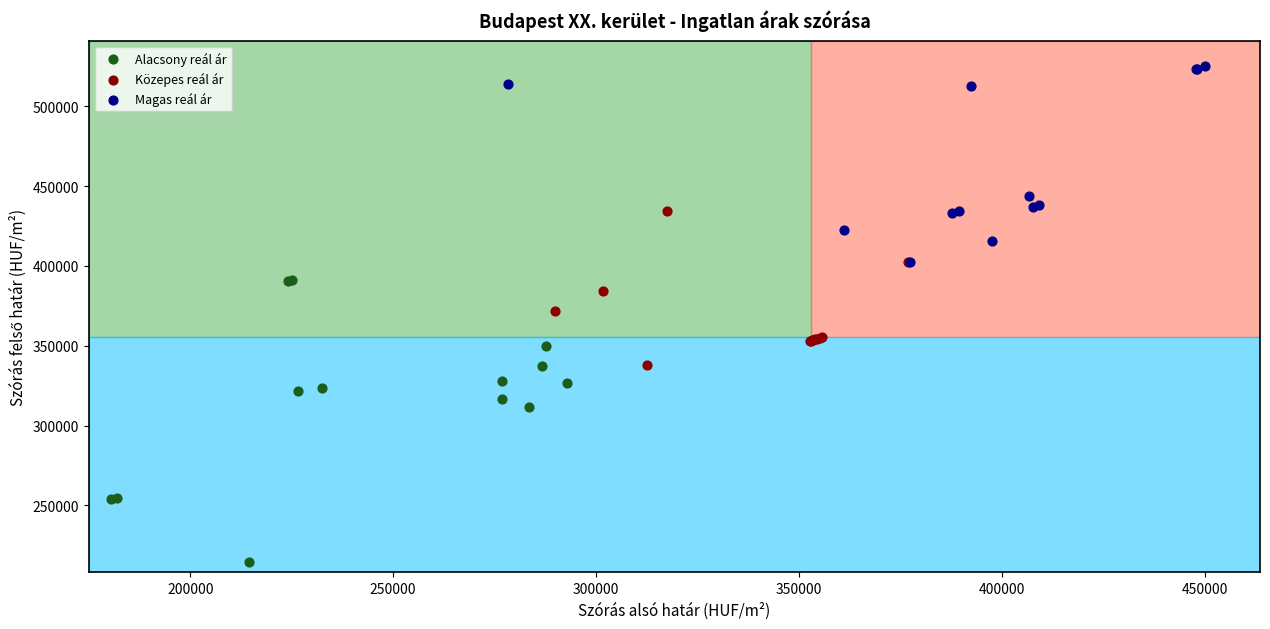

What are all the series names shown in the legend?

Alacsony reál ár, Közepes reál ár, Magas reál ár